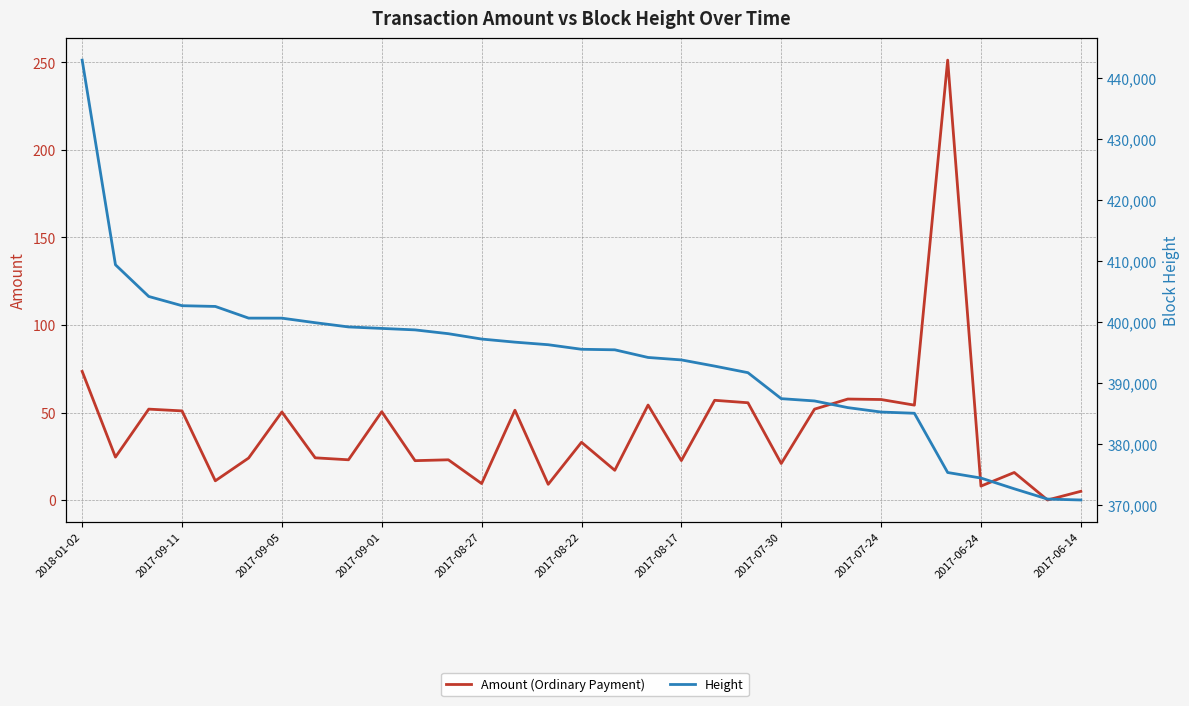

True or false: Amount (Ordinary Payment) and Height intersect in this chart.

False